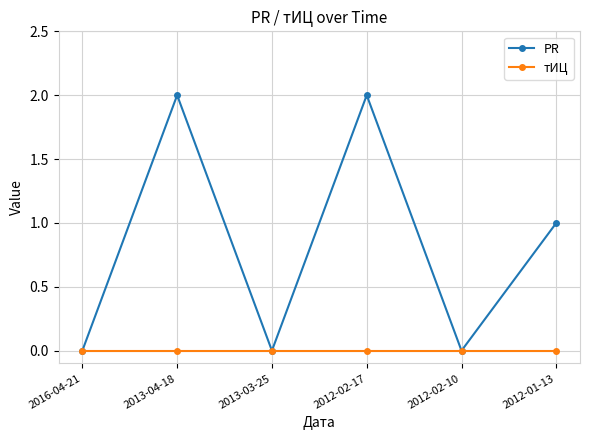

Which series has the largest total across all categories?

PR